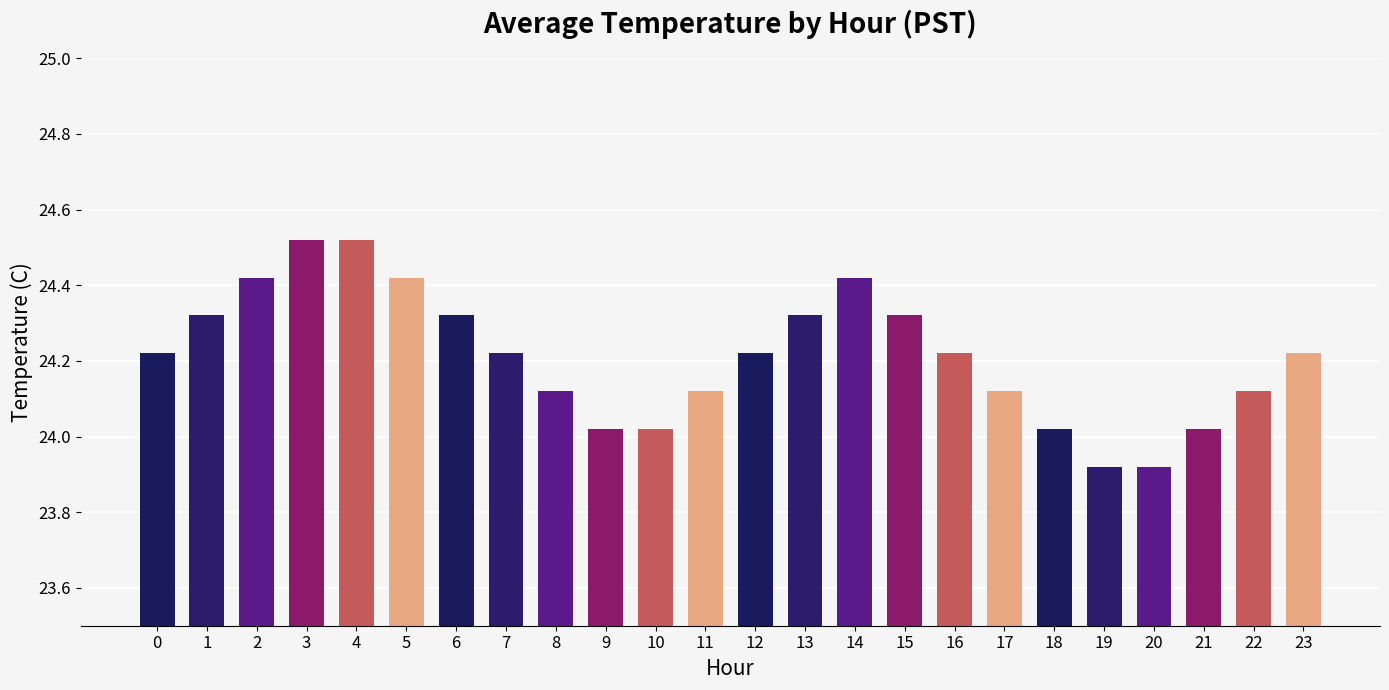

What is the difference between the maximum and minimum values?

0.6